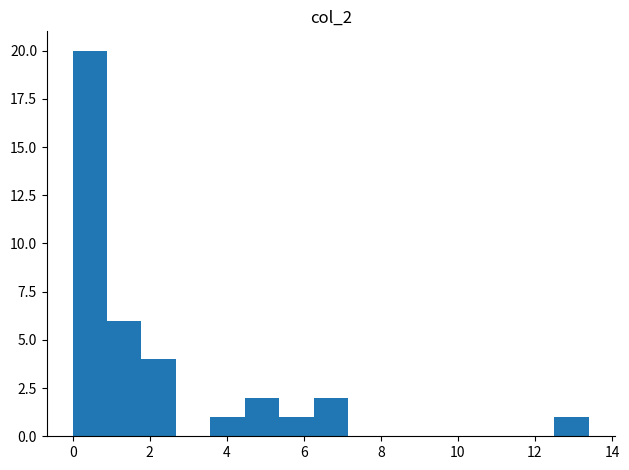

Over which range of the x-axis is the bar tallest?

0.0 to 0.8